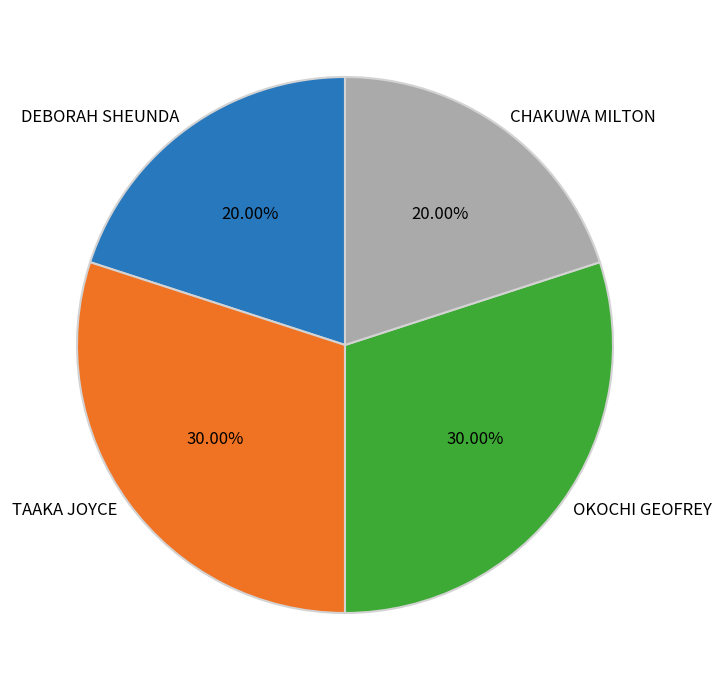

What percentage do CHAKUWA MILTON and TAAKA JOYCE together represent?

50.0%